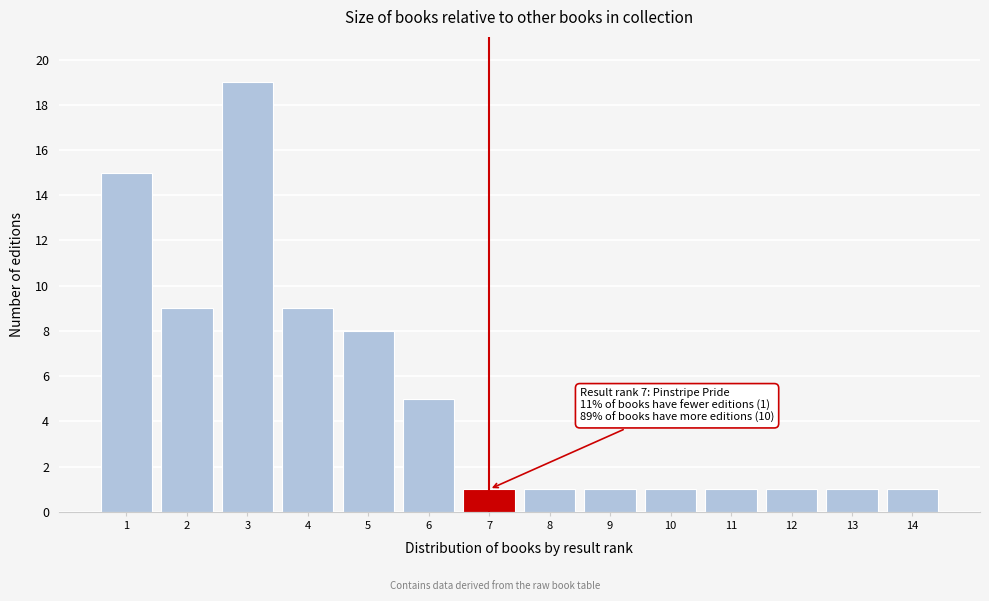

Reading left to right, extract all data points from this chart.

1=15	2=9	3=19	4=9	5=8	6=5	7=1	8=1	9=1	10=1	11=1	12=1	13=1	14=1